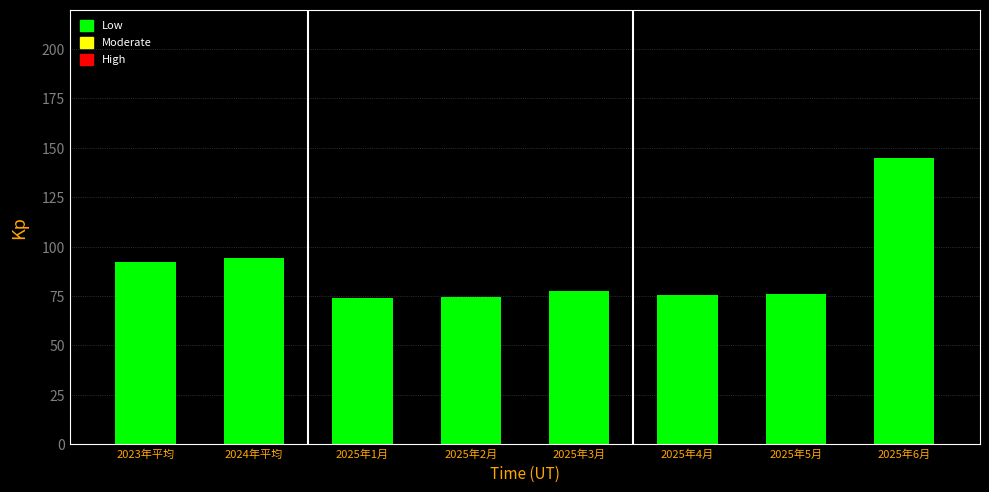

Is it true that the value at 2025年5月 is 76.2?

True